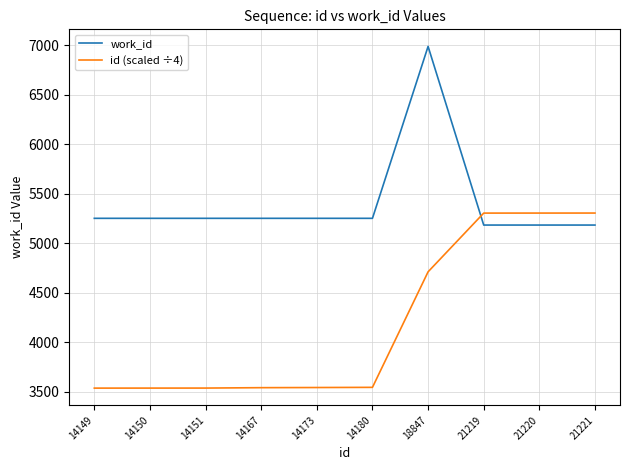

What is the sum of the work_id values at 14149 and 18847?

12240.0